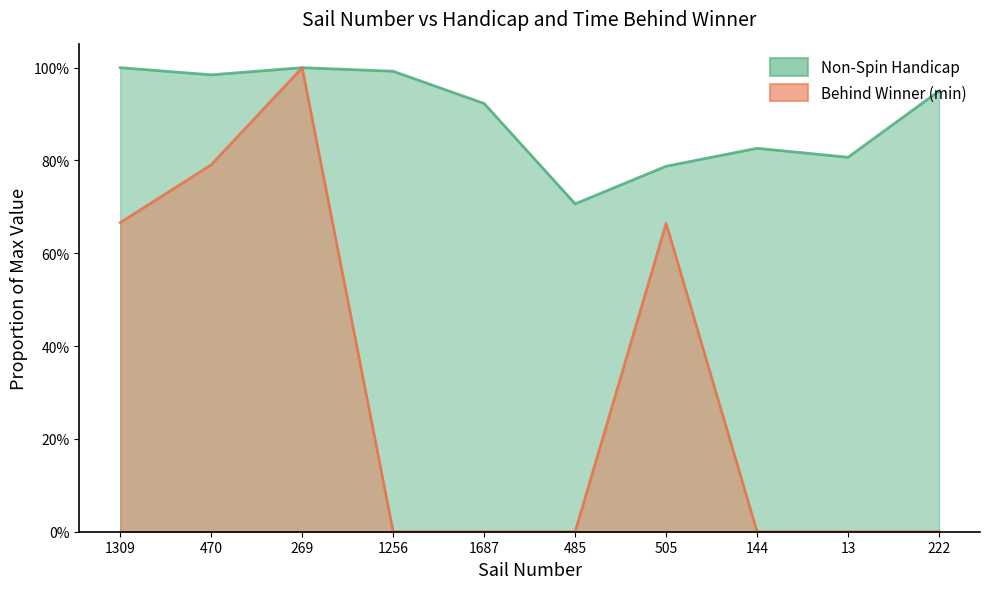

What are all the series names shown in the legend?

Non-Spin Handicap, Behind Winner (min)